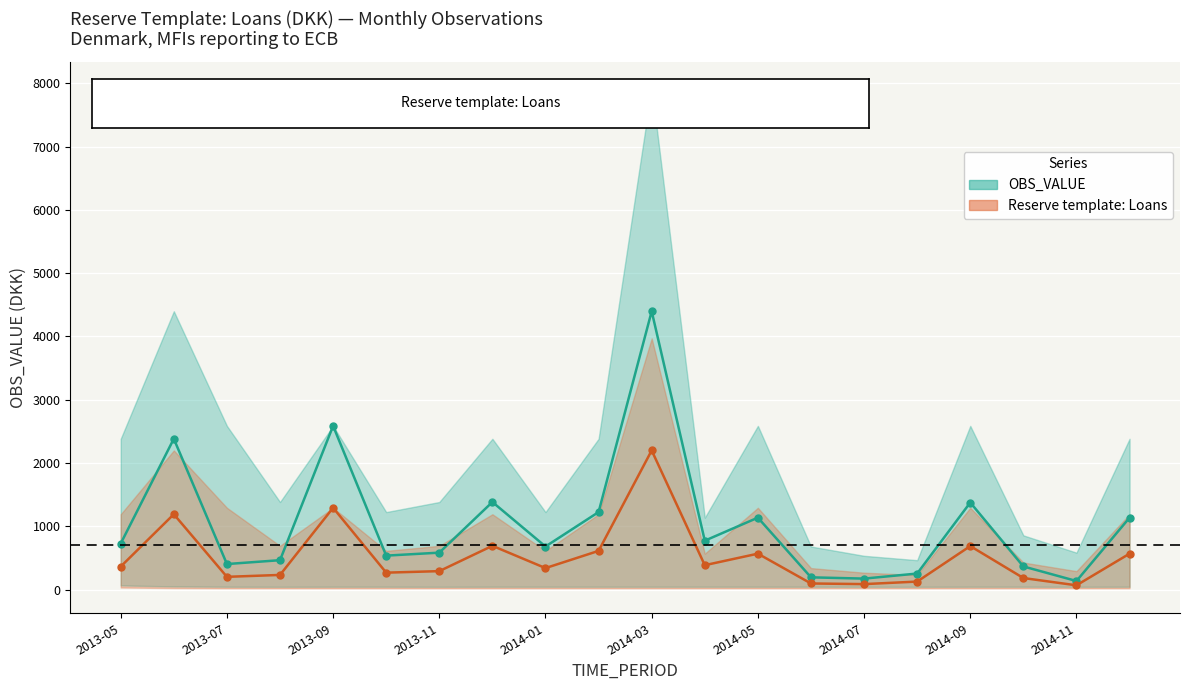

Which series has the largest total across all categories?

OBS_VALUE